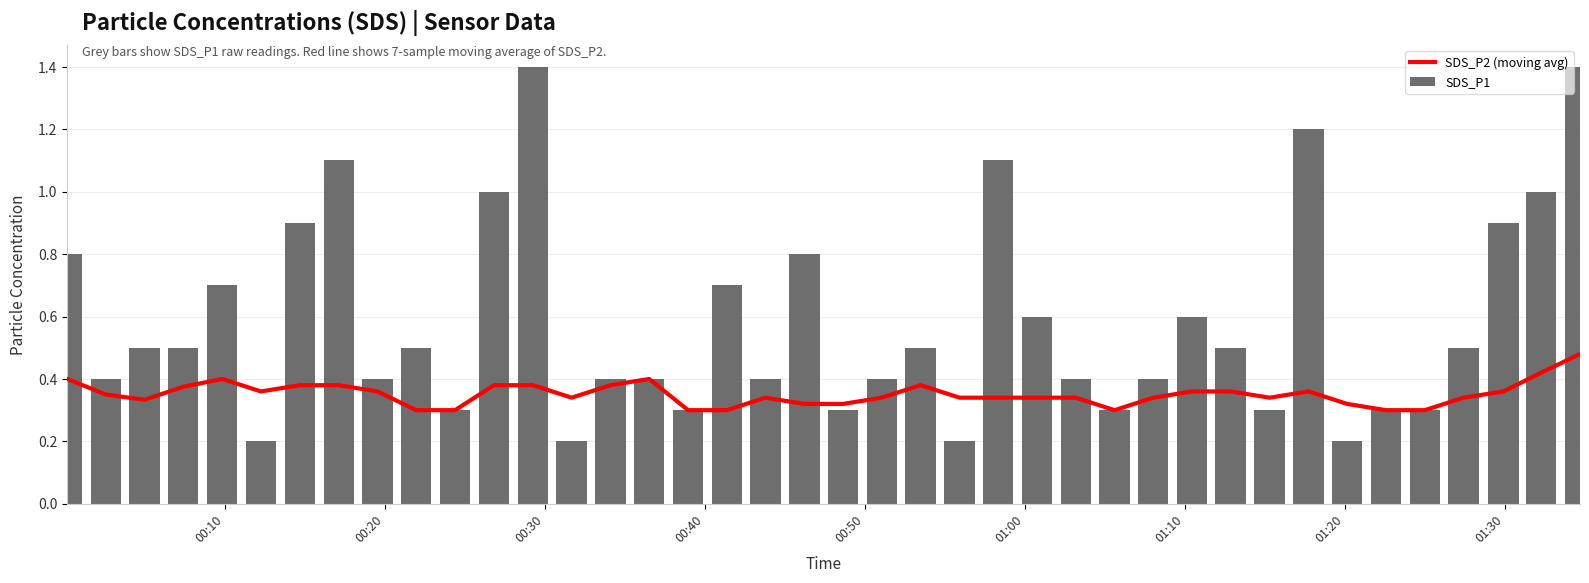

What is the highest value of the SDS_P1 series?

1.4